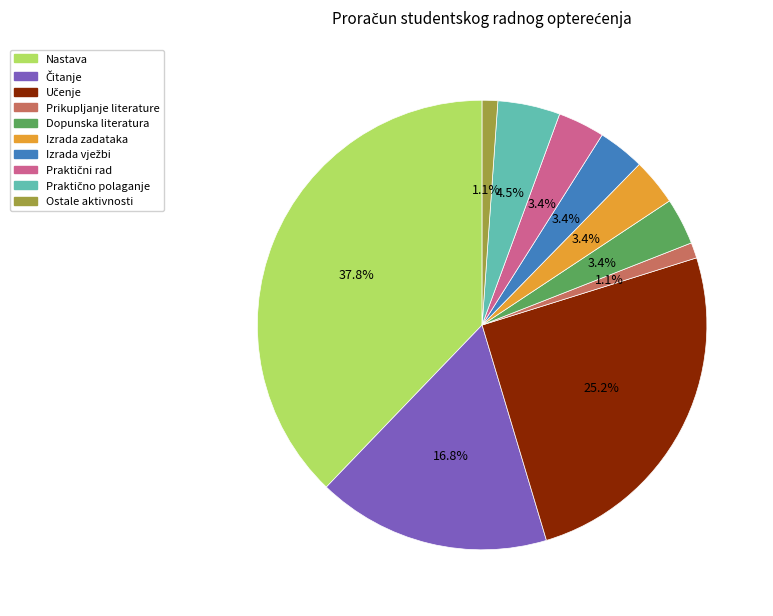

Does any single category account for the majority?

No